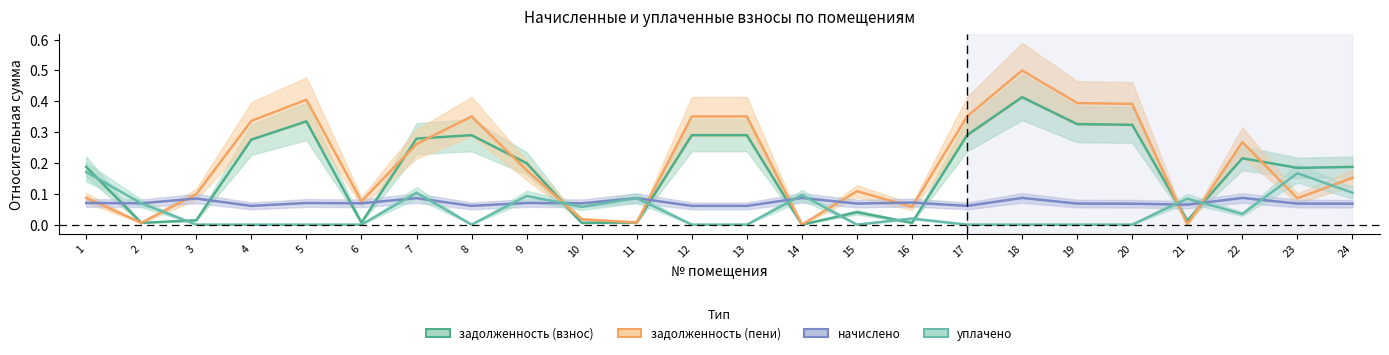

Rank the series by their maximum value, from highest to lowest.

задолженность (пени), задолженность (взнос), уплачено, начислено